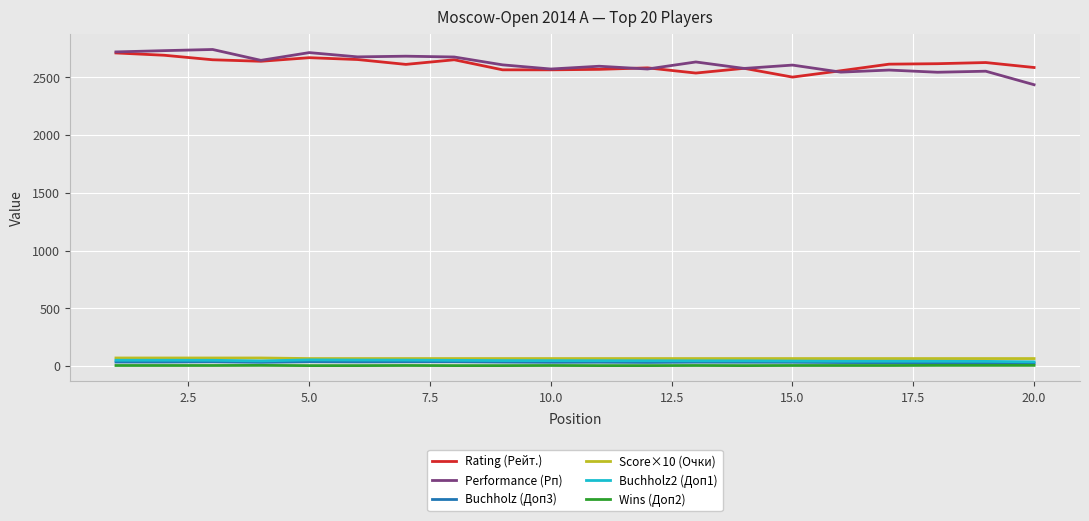

What is the minimum value for Score×10 (Очки)?

65.0